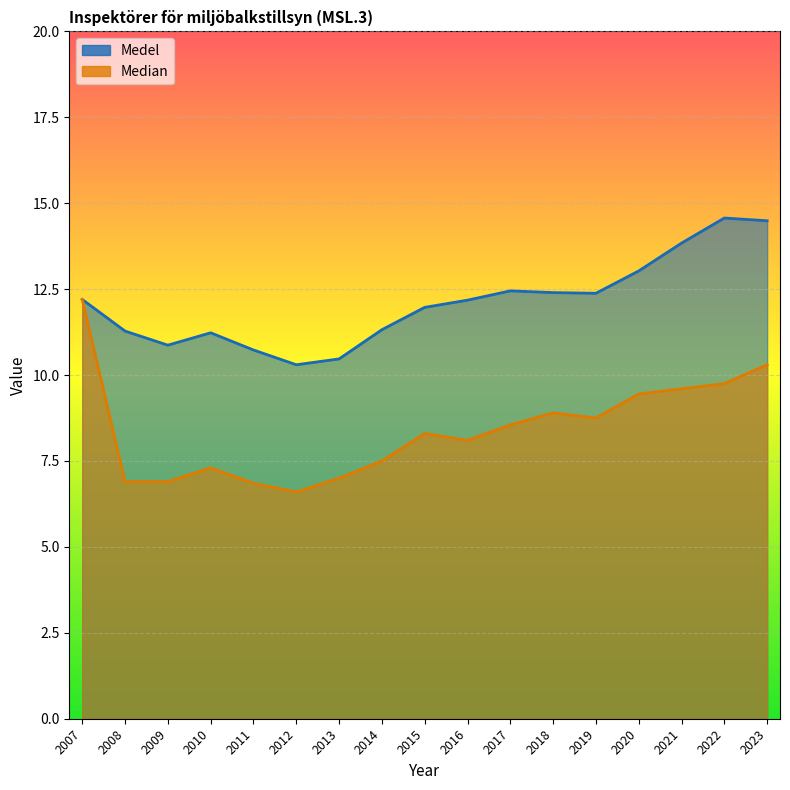

At which category is the sum across all series the highest?

2023